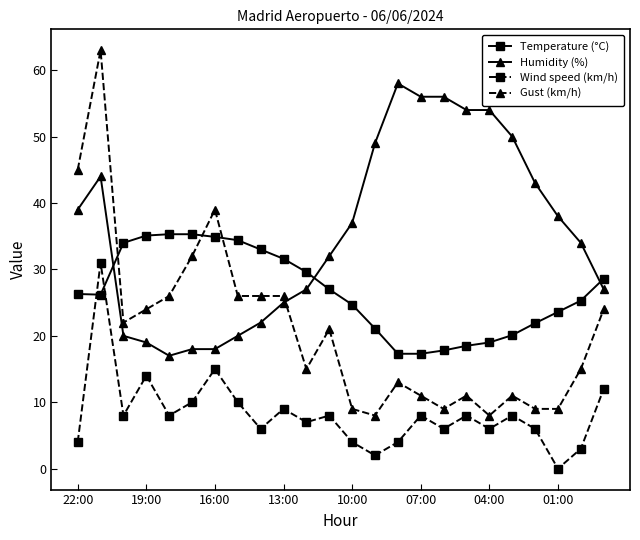

What is the value of the Gust (km/h) point at the 24th from the left?

24.0